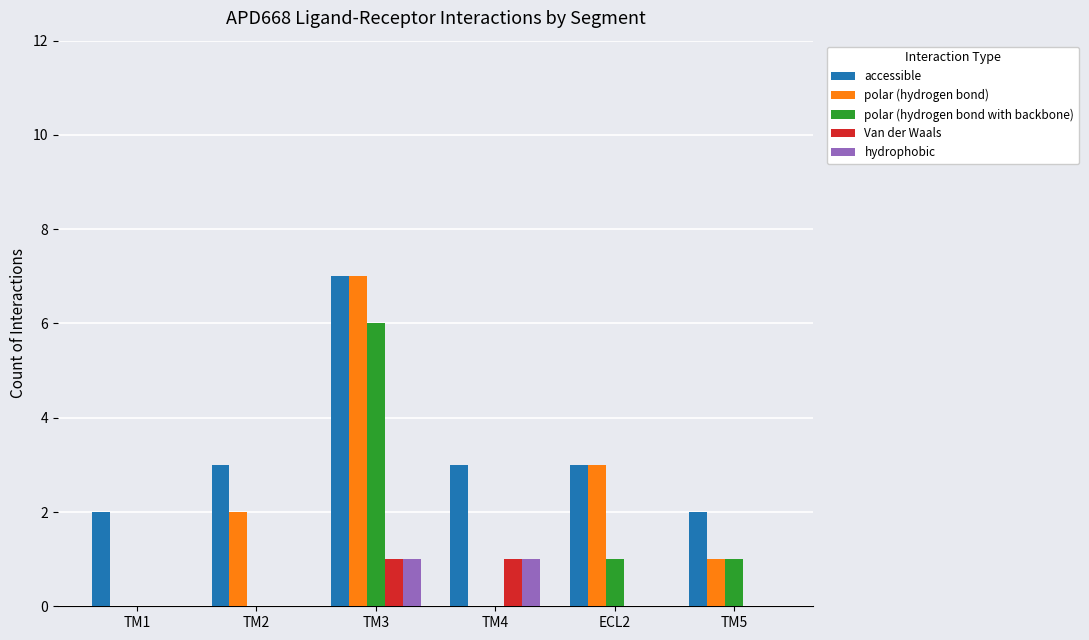

Is it true that polar (hydrogen bond) equals 5 at TM4?

False